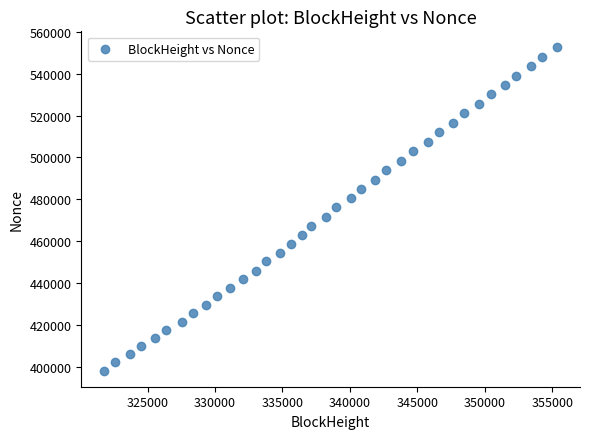

What is the range of Y values (max minus min)?

154455